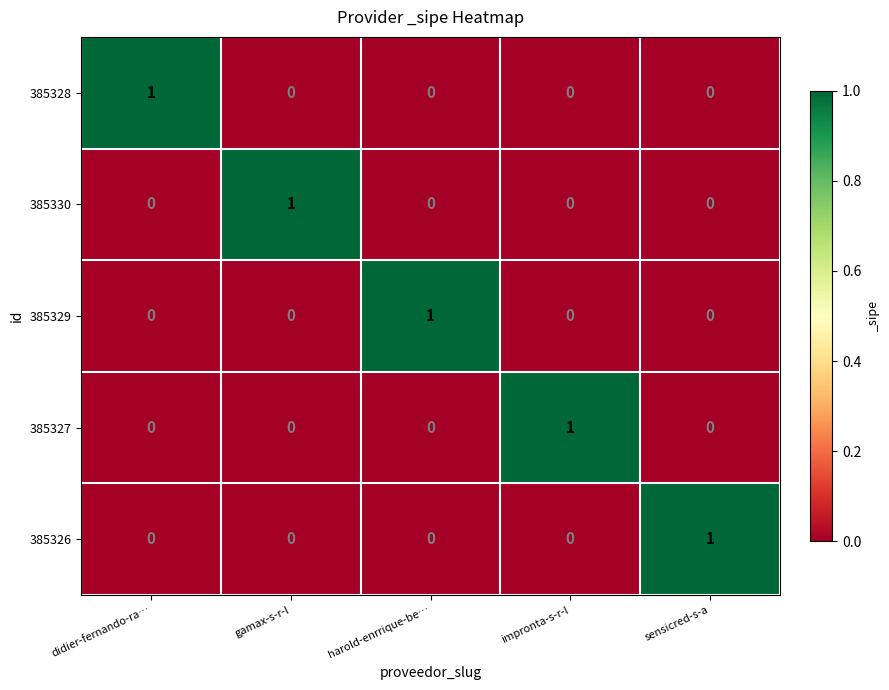

Is it true that 385326 equals 0 at gamax-s-r-l?

True